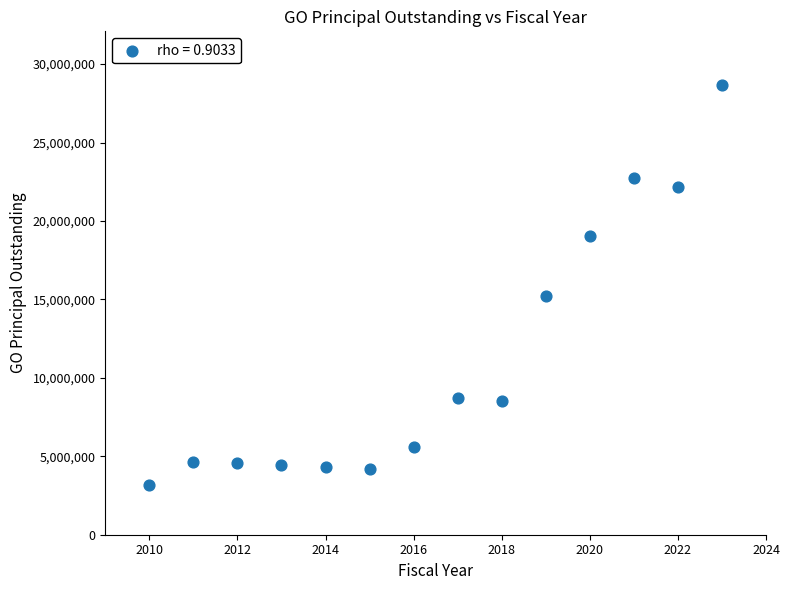

What Y value in the scatter plot is closest to 15925000?

15220000